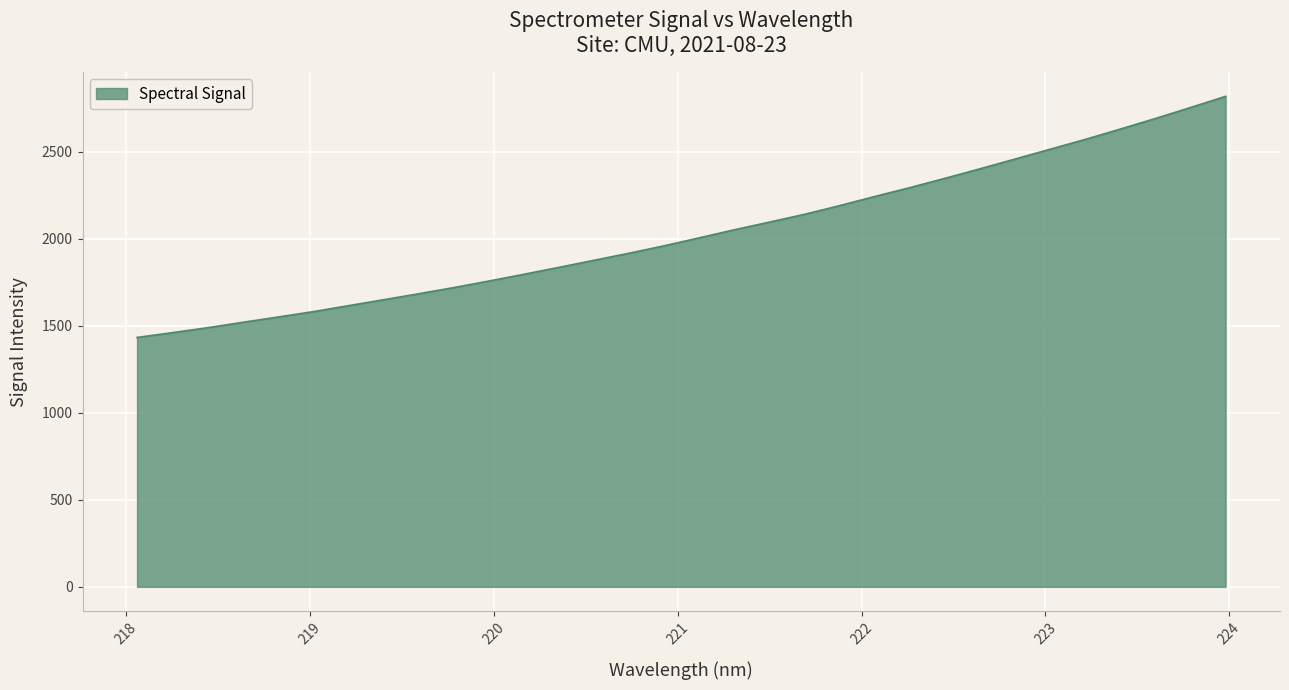

How many distinct data groups are displayed?

1